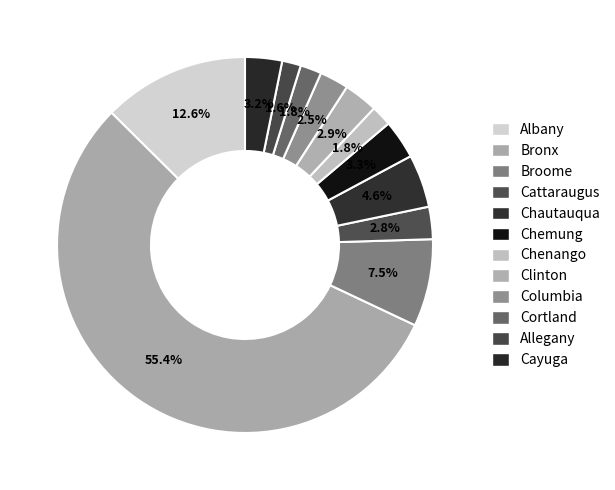

Which slice is the smallest?

Allegany